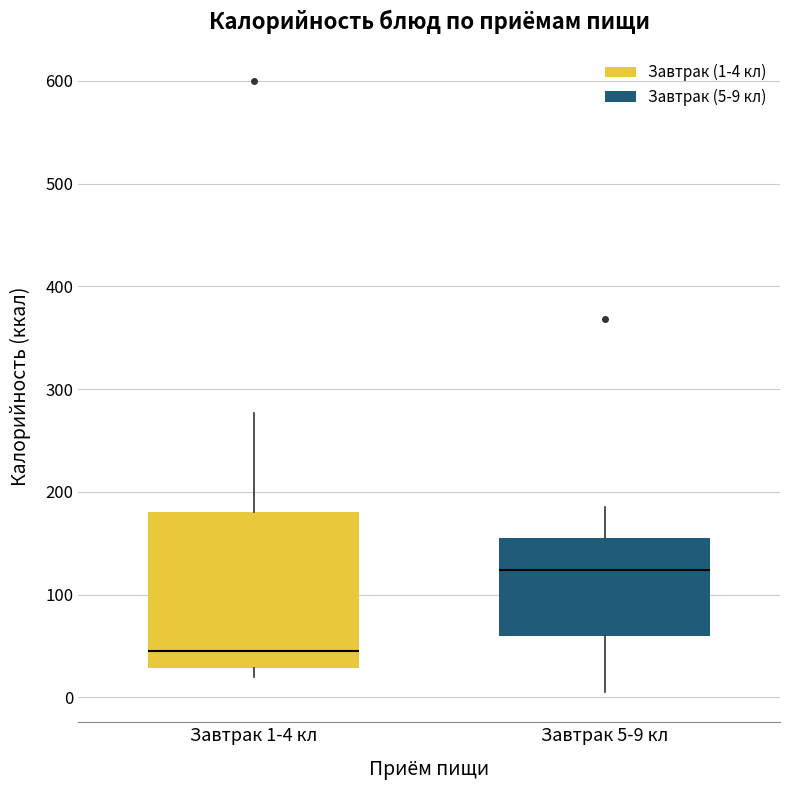

Reading left to right, read every box against the y-axis: the position of its median line, the range the box covers, and the ends of its whiskers. The values are not printed on the chart, so give them approximately, as read against the axis.

Завтрак 1-4 кл: median 50, box 30 to 180, whiskers 20 to 280
Завтрак 5-9 кл: median 120, box 60 to 160, whiskers 10 to 190